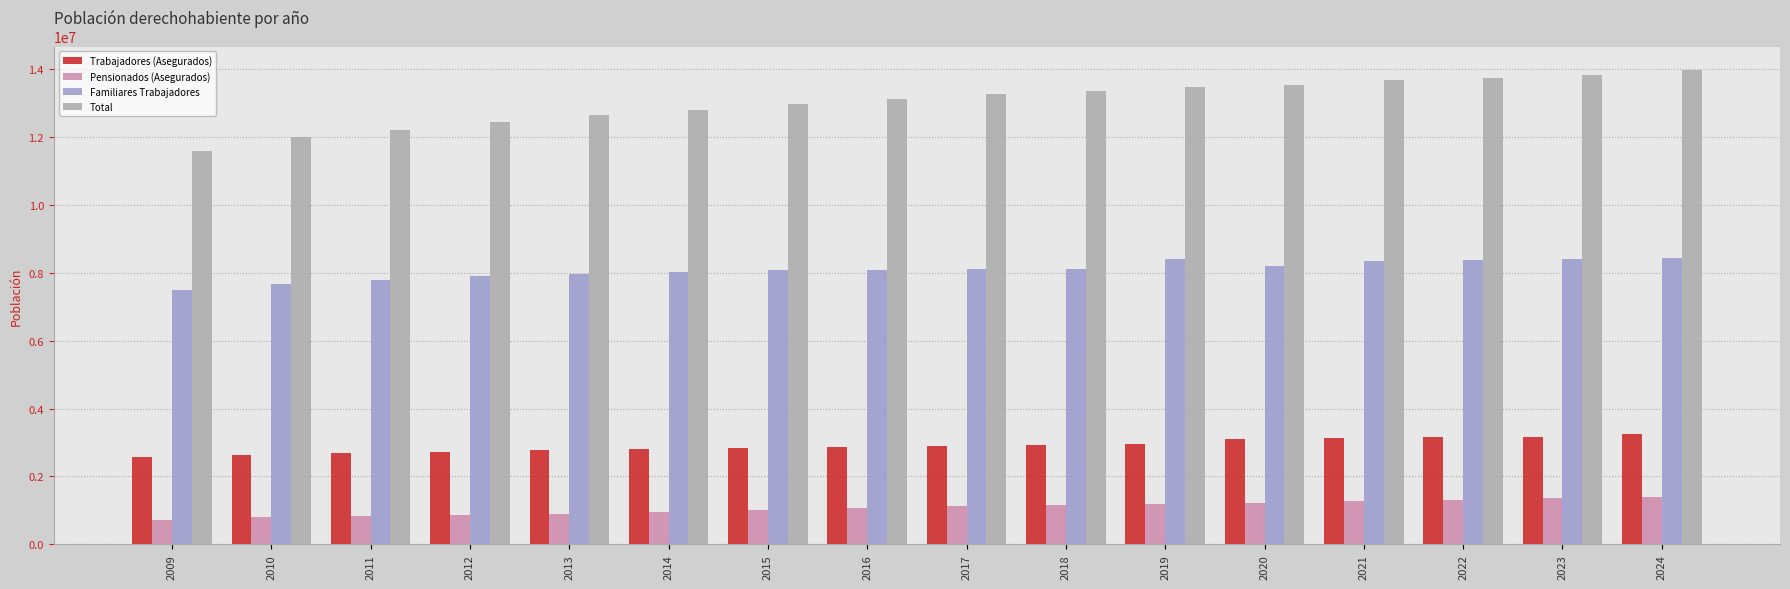

List the series in order of their peak value, lowest first.

Pensionados (Asegurados), Trabajadores (Asegurados), Familiares Trabajadores, Total